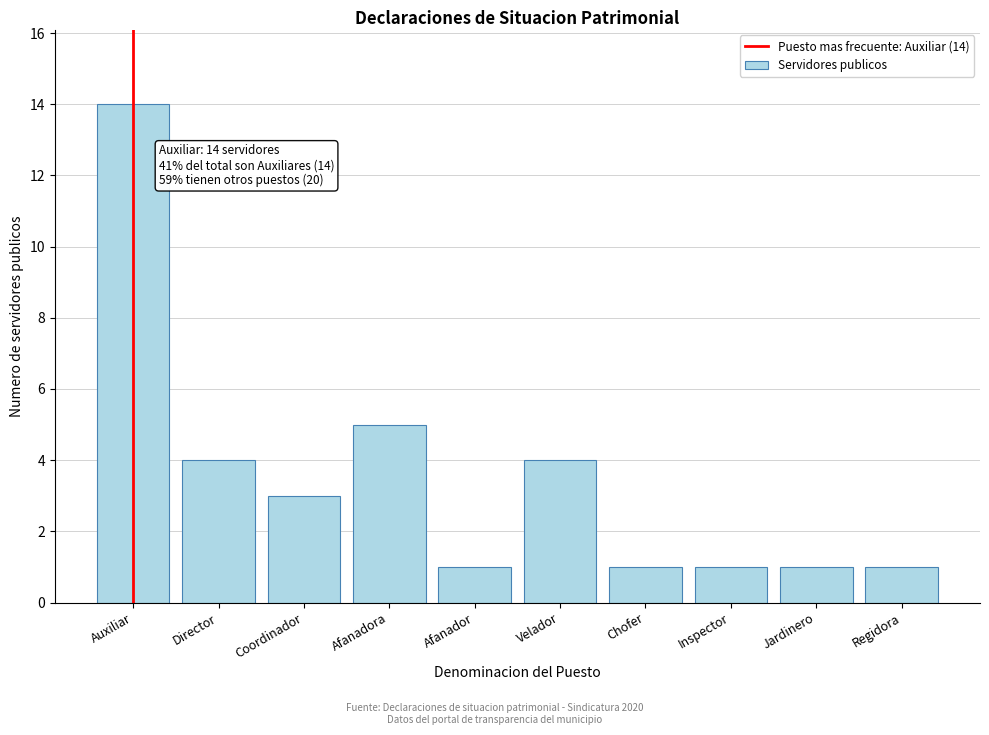

Reading right to left, transcribe all the data shown in this chart.

1	1	1	1	4	1	5	3	4	14